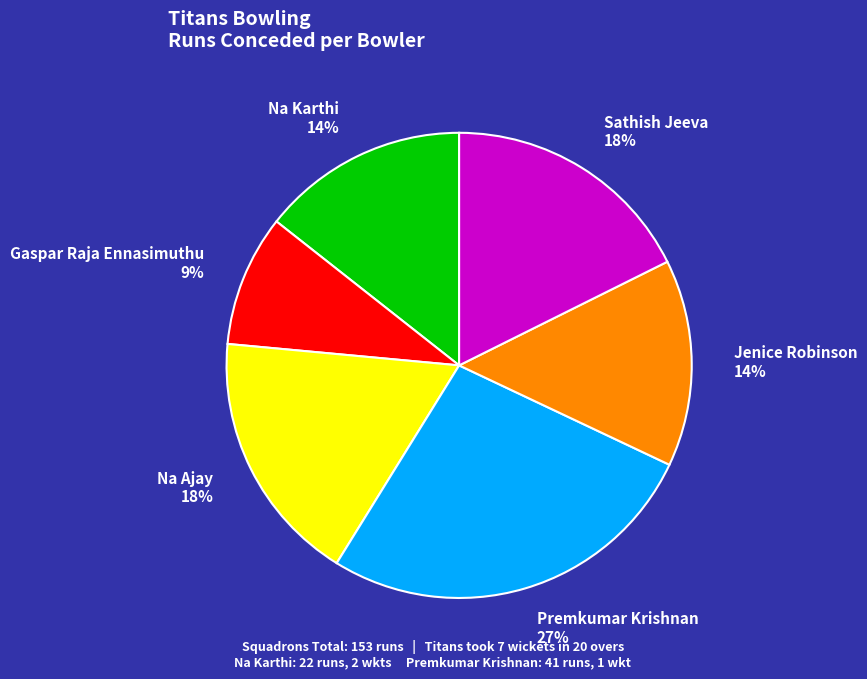

Count the number of slices in the pie.

6